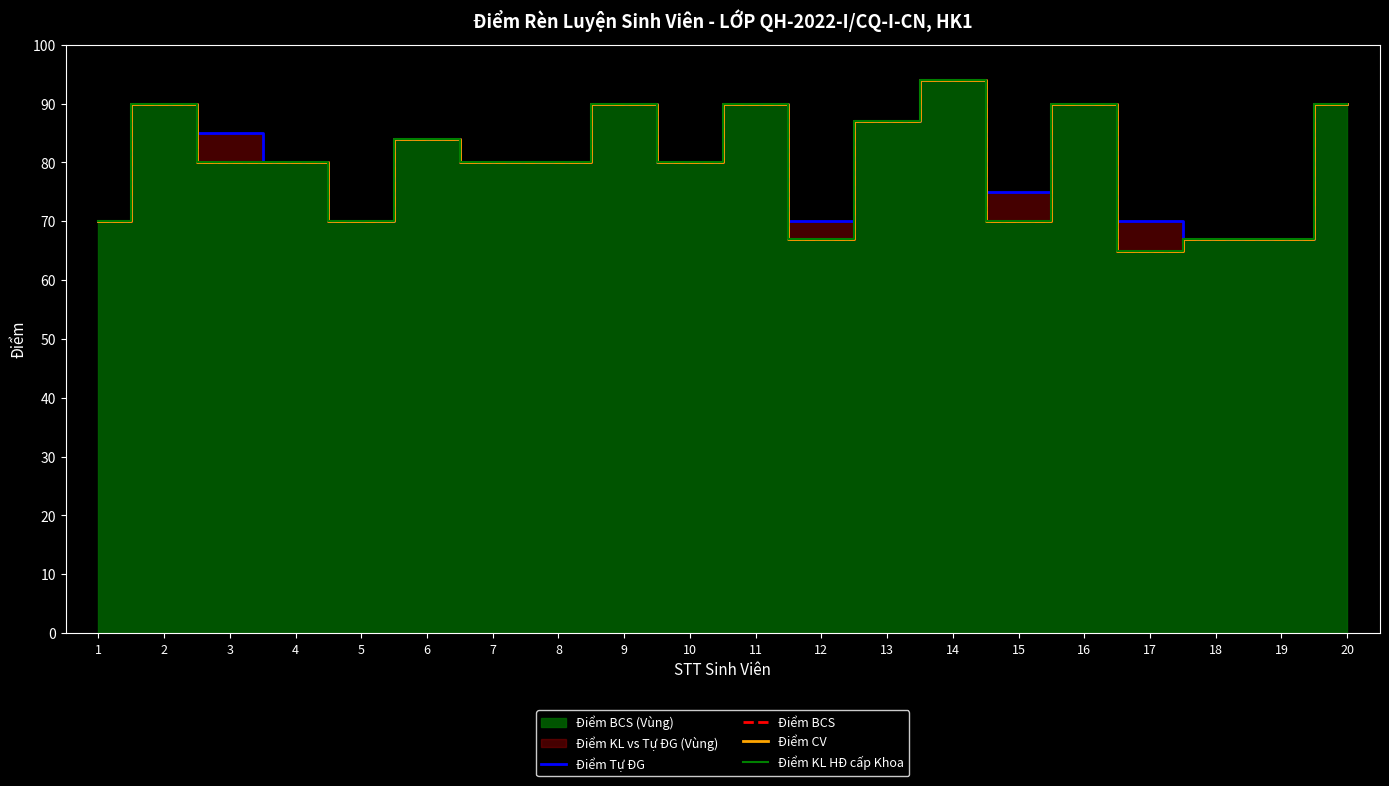

What is the minimum value shown in the chart?

65